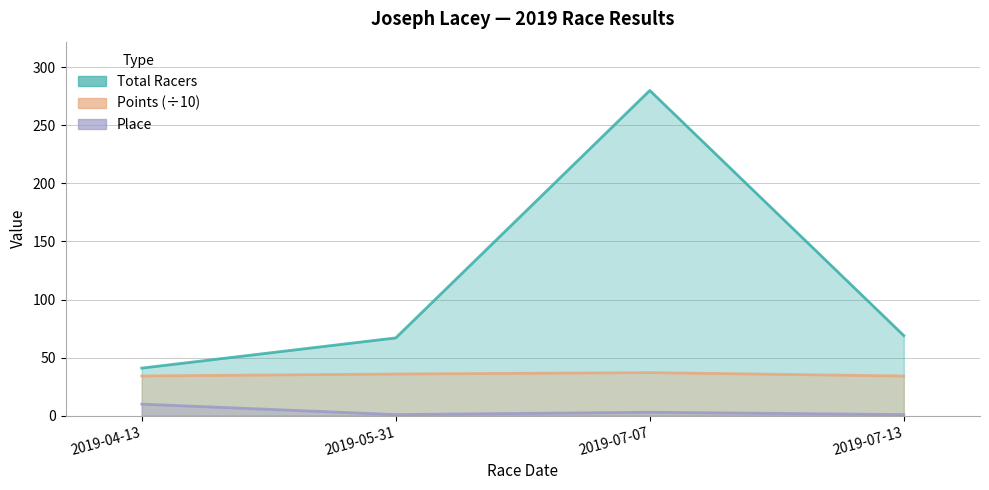

What is the spread (max minus min) of values at 2019-07-07?

277.0